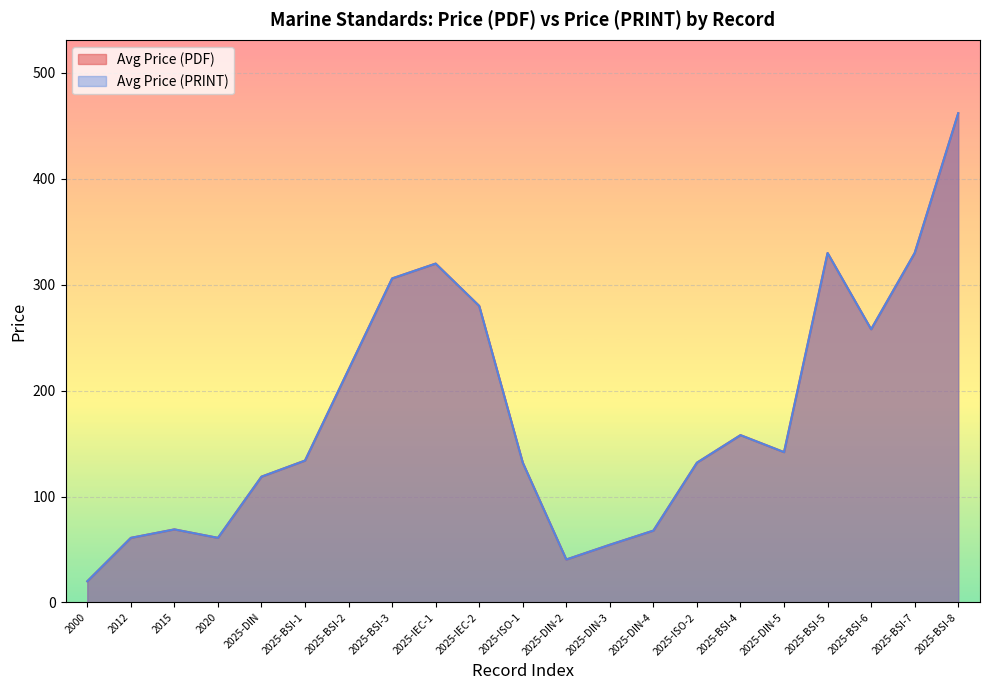

Count the number of categories in the chart.

21